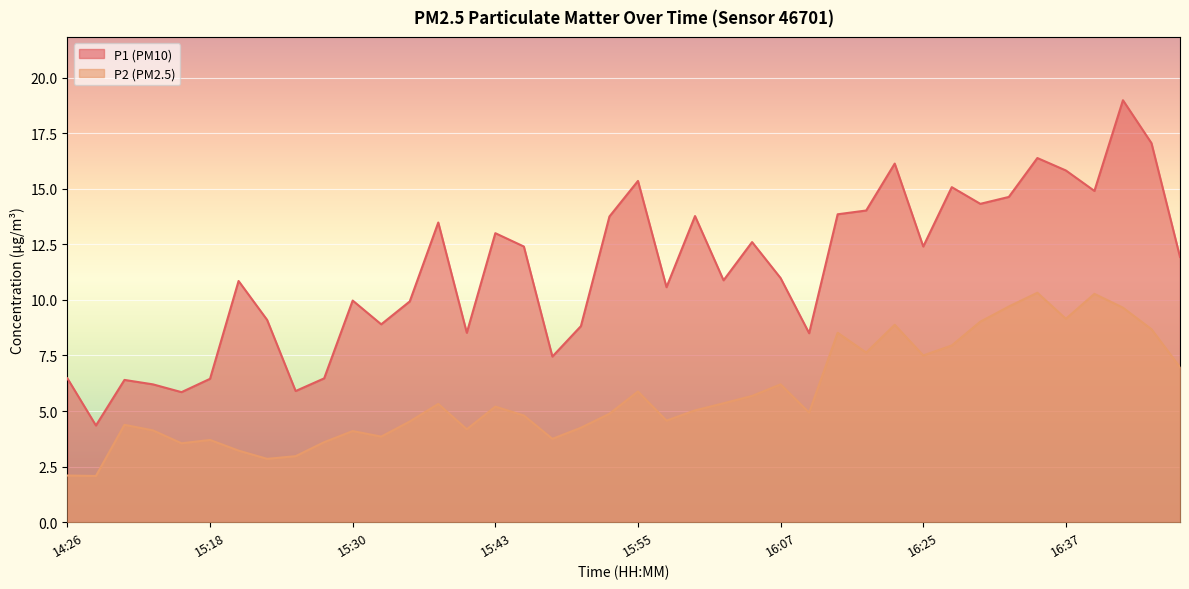

How many interior local peaks does the P2 series have?

11